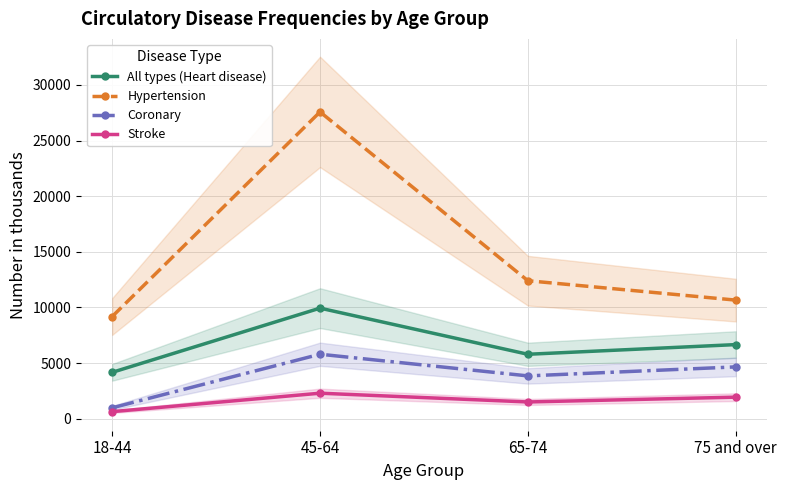

How many series are shown in this chart?

4